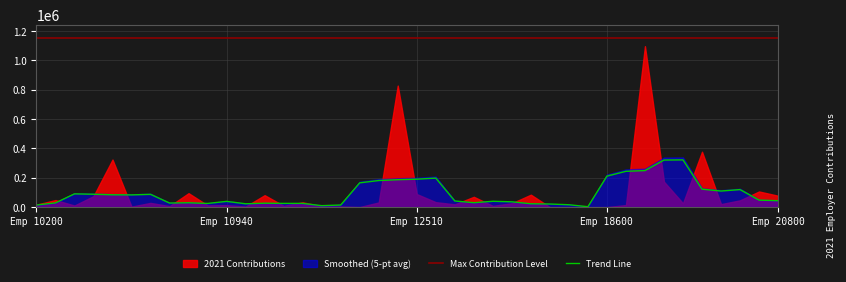

At which category does the chart reach its minimum across all series?

29